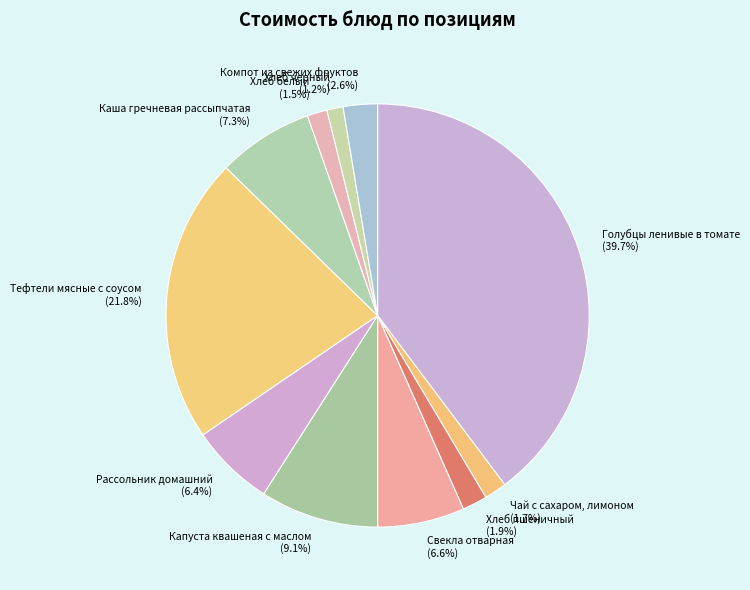

To the nearest percent, what is the difference between the largest and smallest slice percentages?

39%